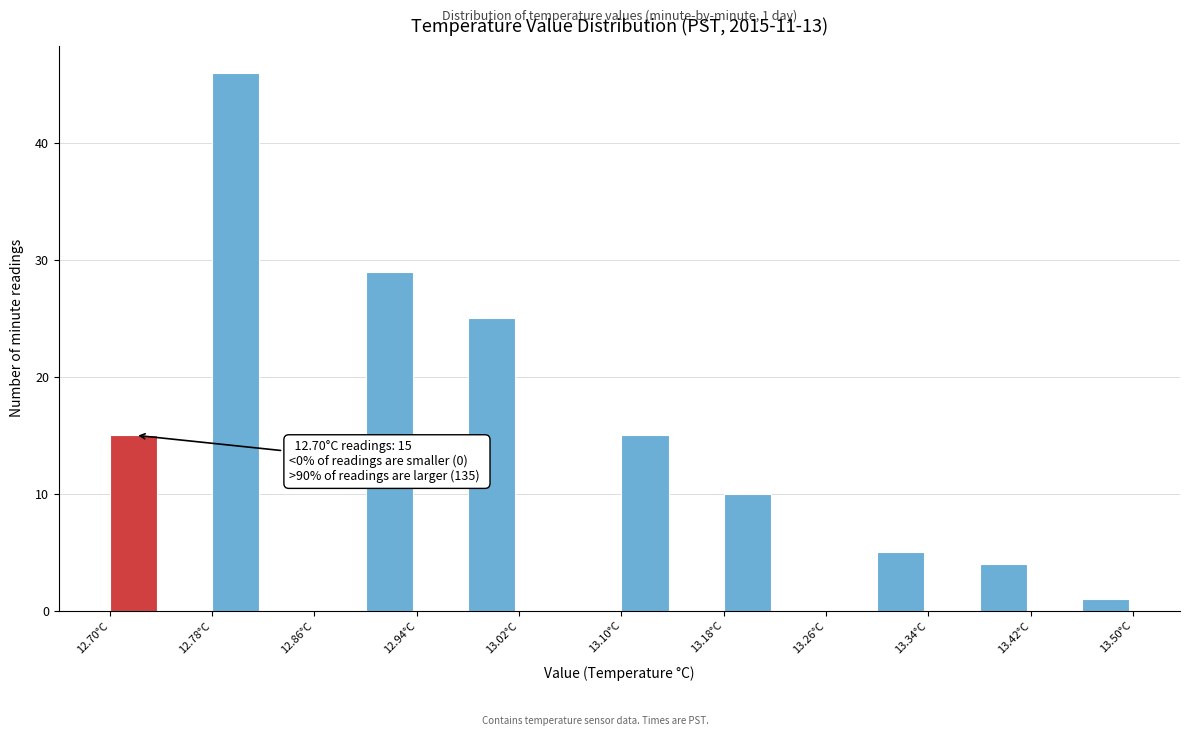

Which range on the x-axis has the tallest bar?

12.78 to 12.82